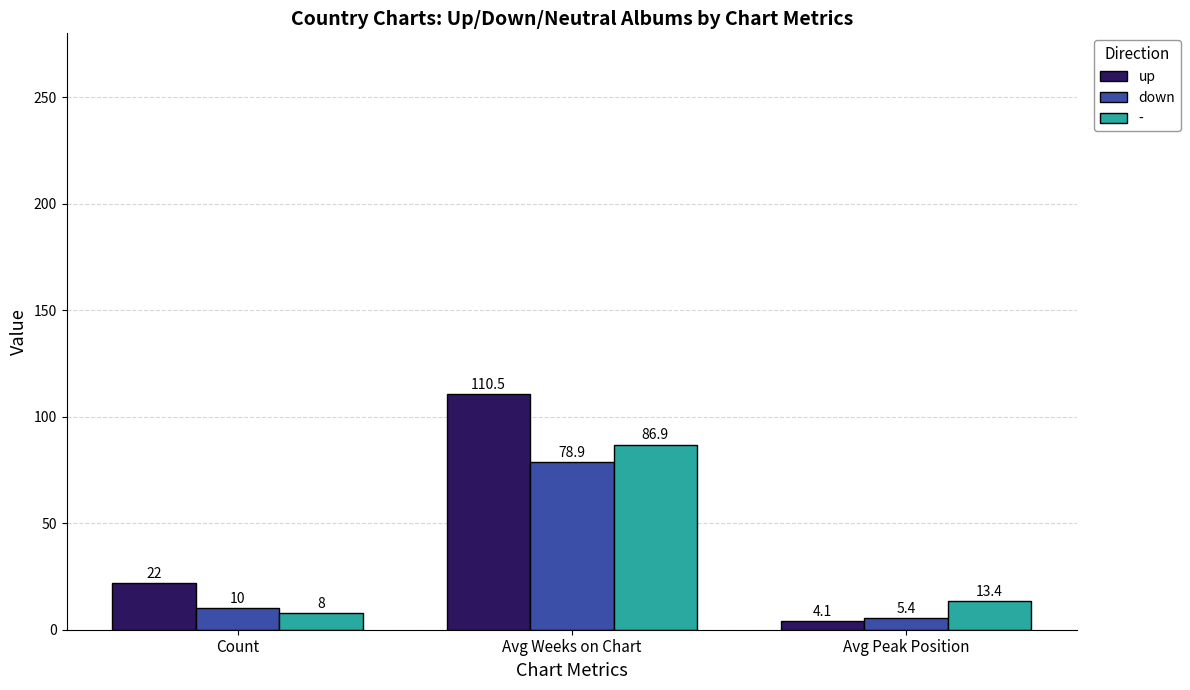

What is the difference between the highest and lowest values at Count?

14.0